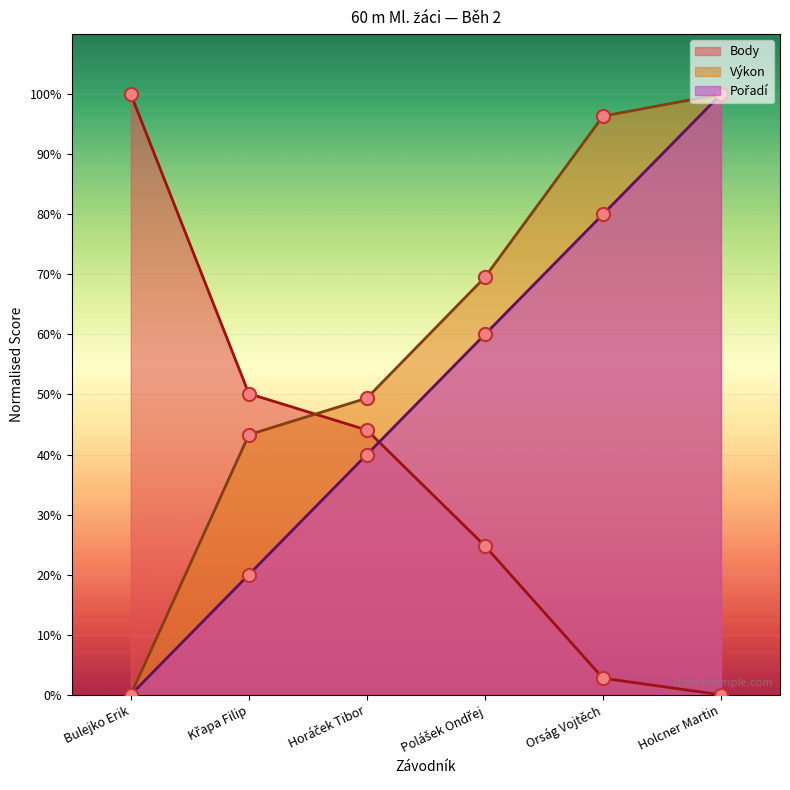

What are all the series names shown in the legend?

Pořadí, Výkon, Body